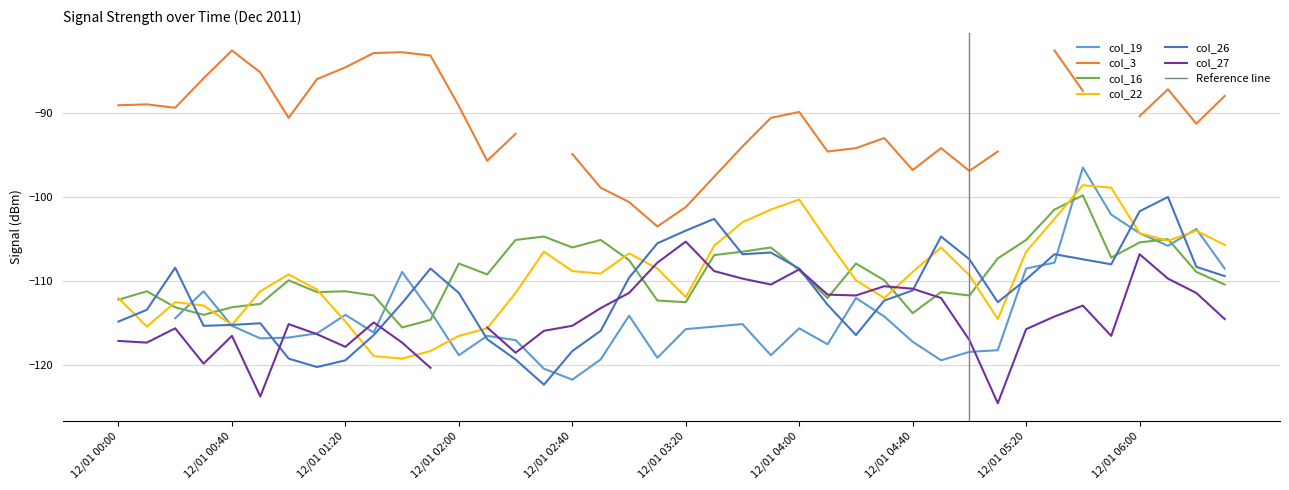

What is the value of the col_26 point at the 21st from the left?

-104.0